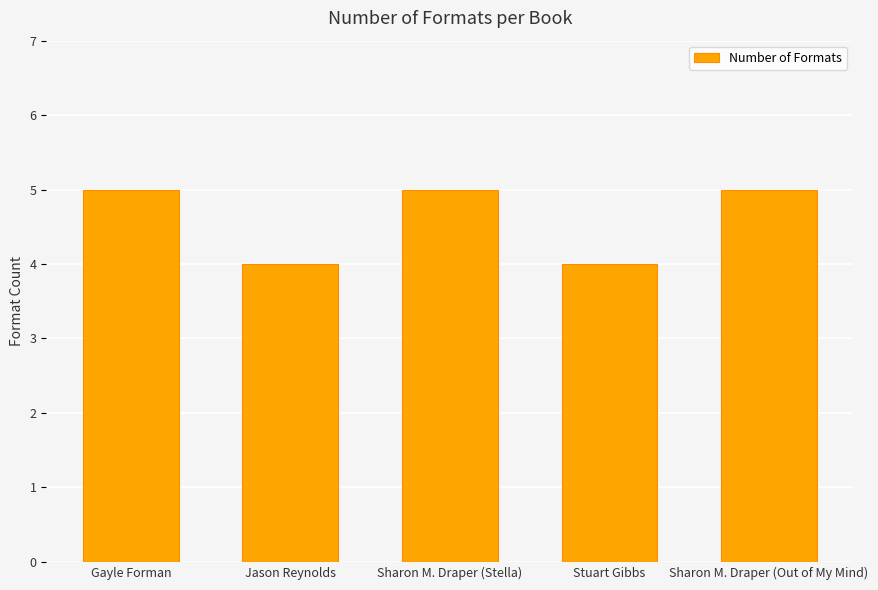

Does the chart contain stacked bars?

No